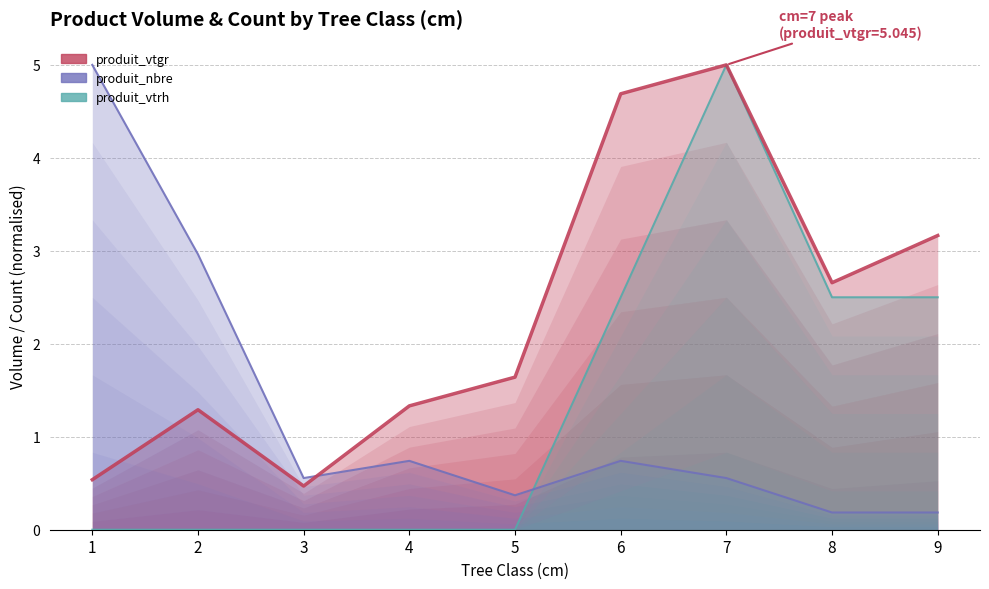

Reading left to right, extract all data points from this chart.

produit_vtgr: 0.5	1.3	0.5	1.3	1.6	4.7	5.0	2.7	3.2
produit_nbre: 5.0	3.0	0.6	0.7	0.4	0.7	0.6	0.2	0.2
produit_vtrh: 0.0	0.0	0.0	0.0	0.0	2.5	5.0	2.5	2.5